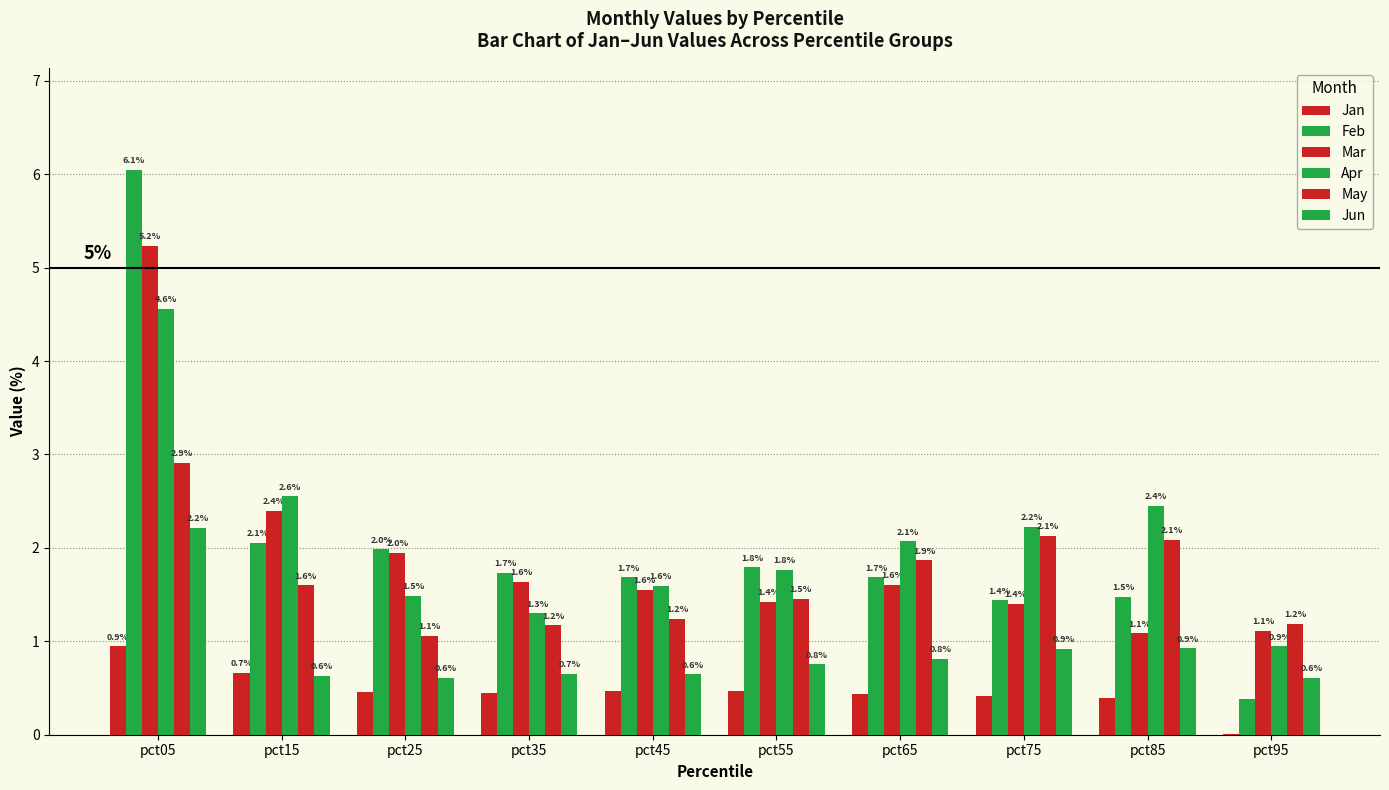

Does the chart contain stacked bars?

No